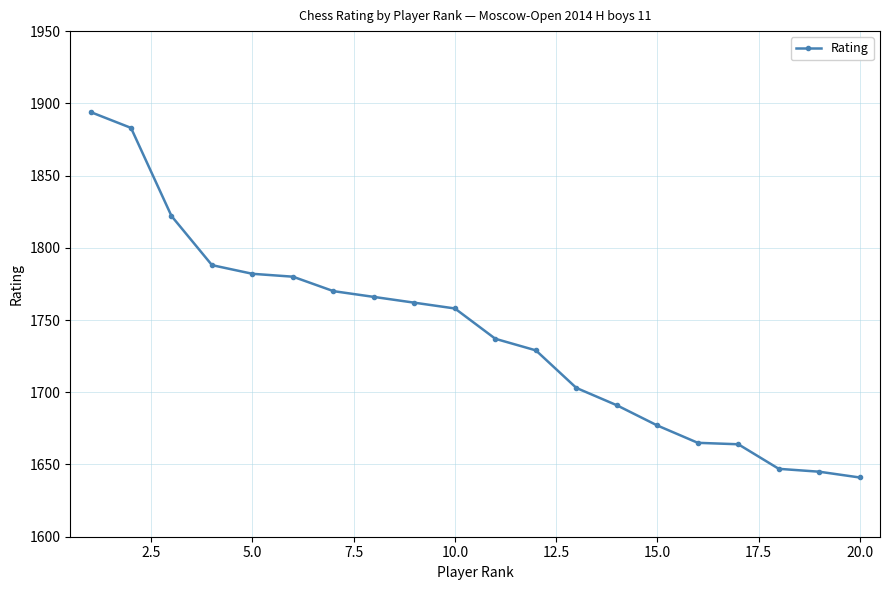

What is the maximum value shown in the chart?

1894